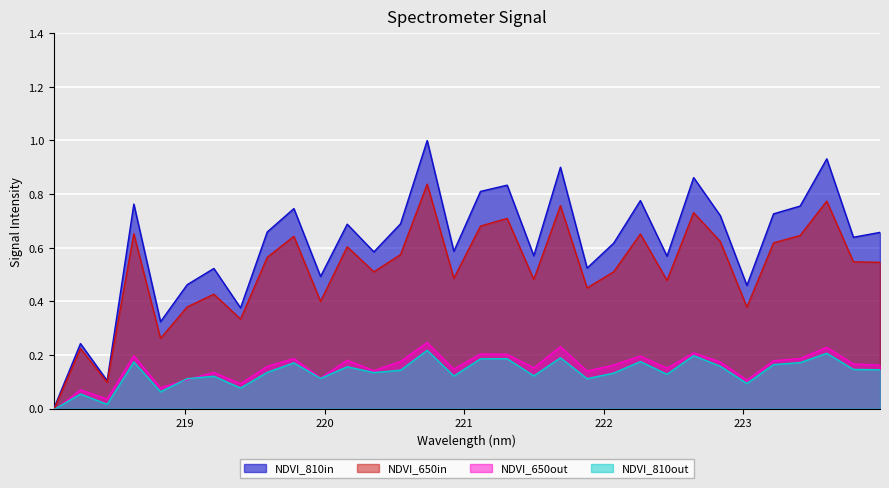

The chart shows a value of 0.5 at 219.0156. True or false?

True